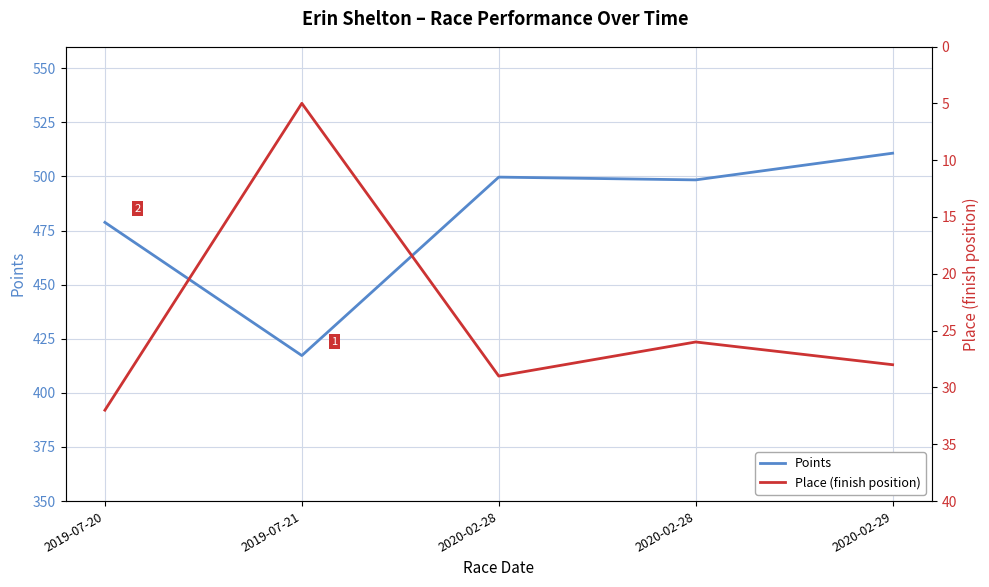

List the series in order of their overall mean, highest first.

Points, Place (finish position)